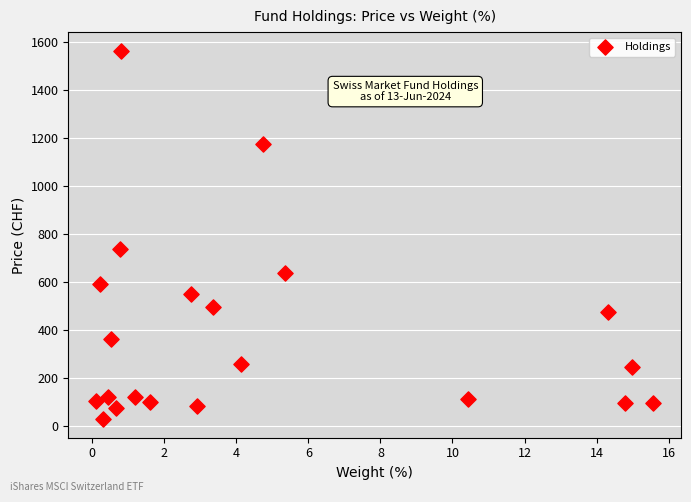

What is the range of X values (max minus min)?

15.5